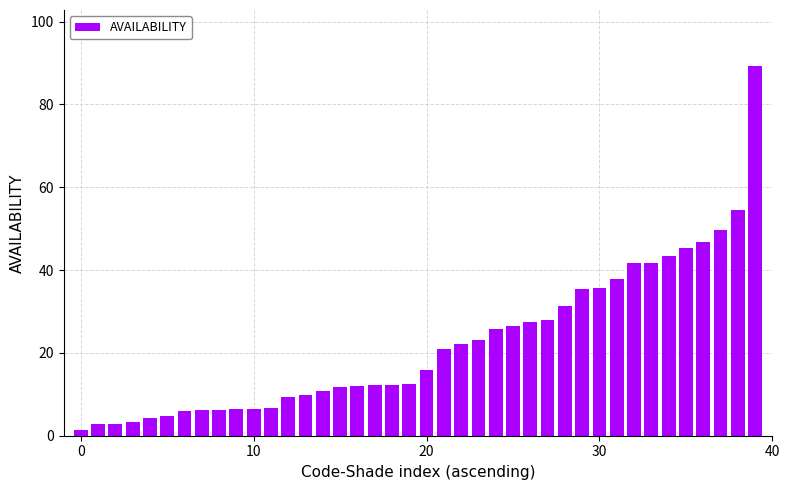

What is the average value?

22.3